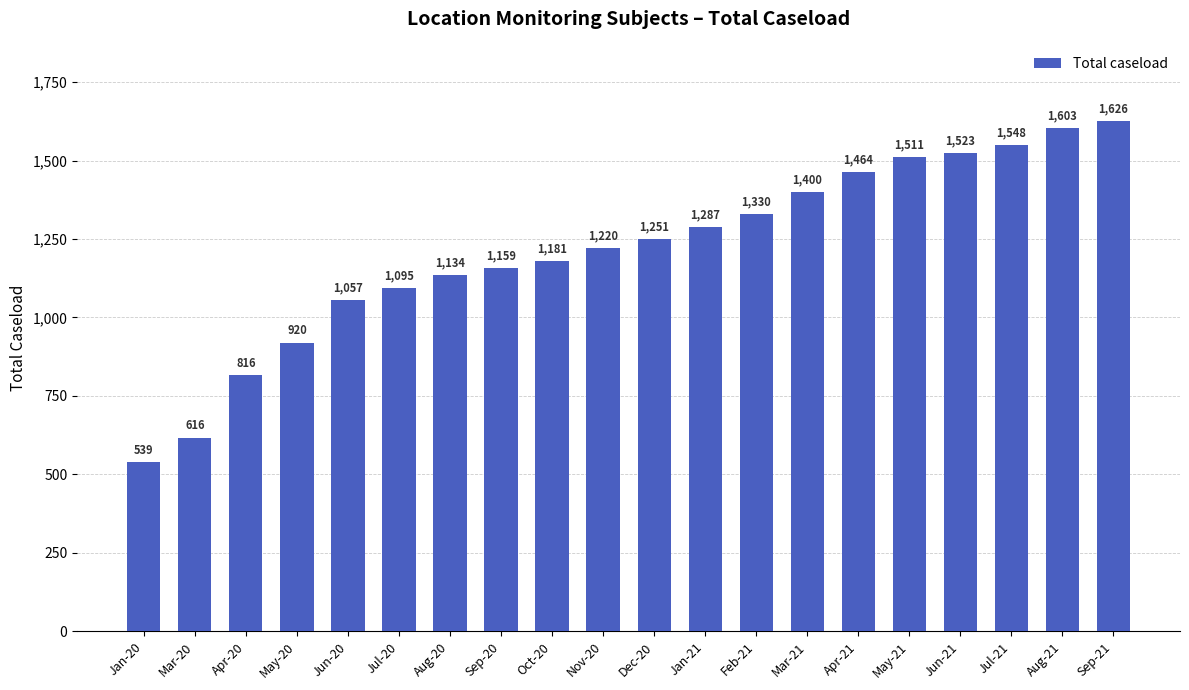

Between Nov-20 and Jun-21, which is larger?

Jun-21